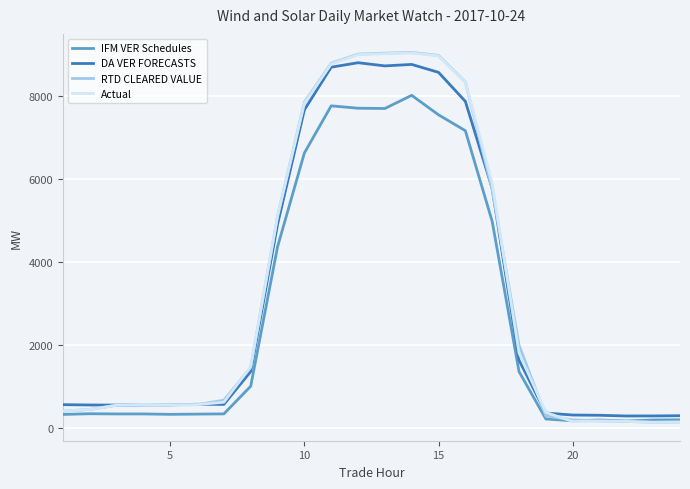

The value of IFM VER Schedules at 10 is 6630.1. True or false?

True